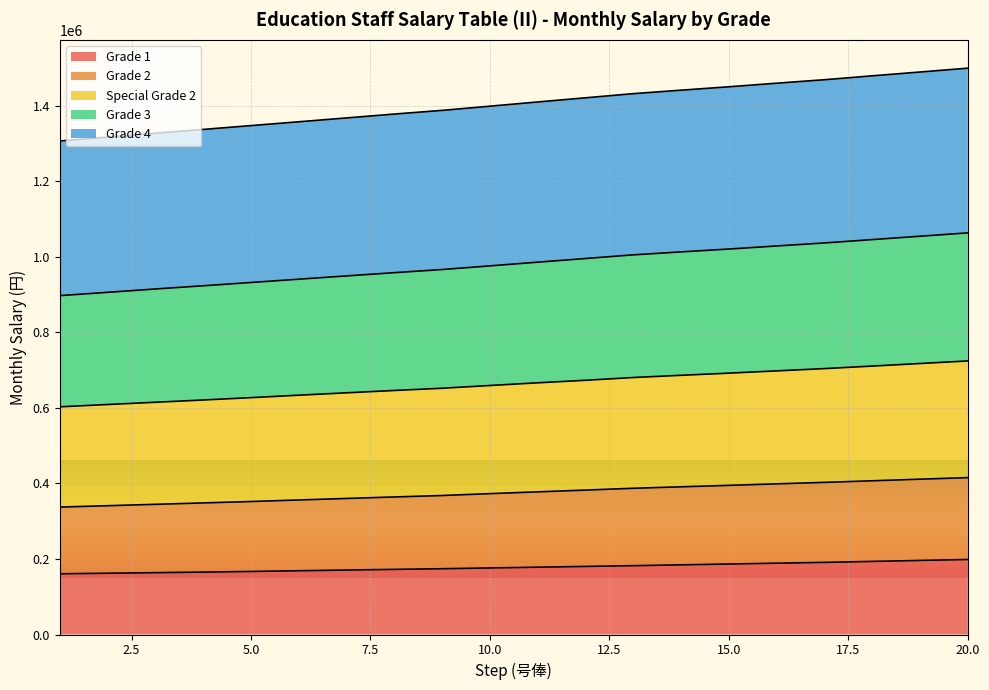

What is the total value across all series at 15.0?

1450600